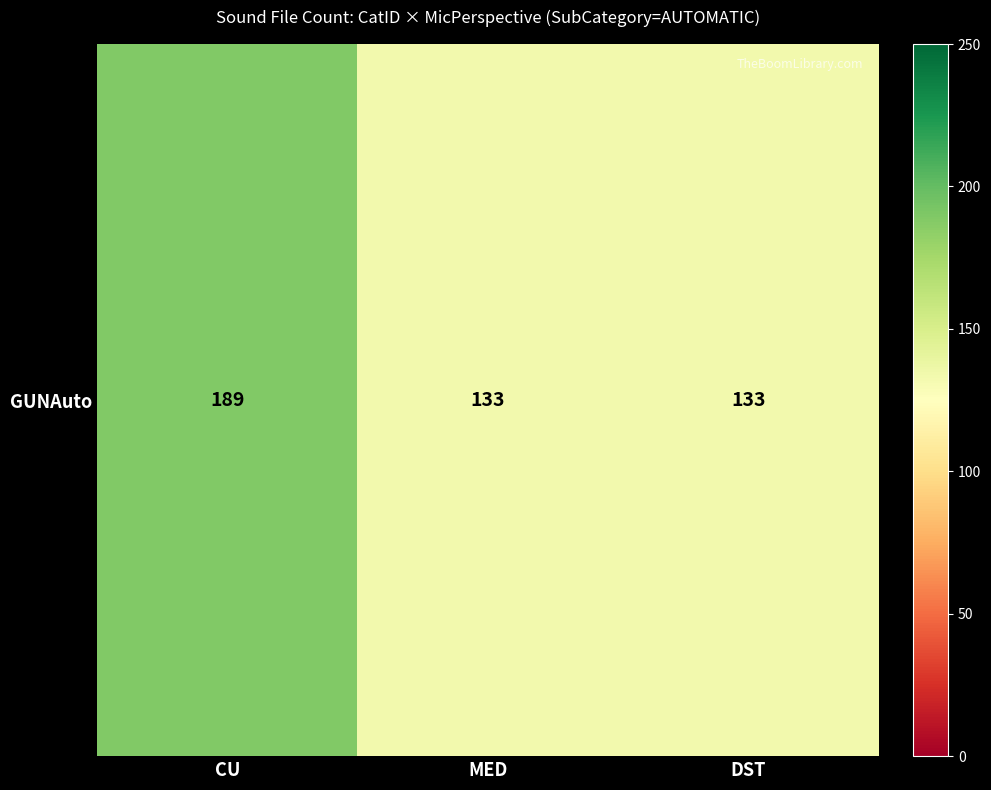

List the labels in order of value, smallest first.

MED, DST, CU